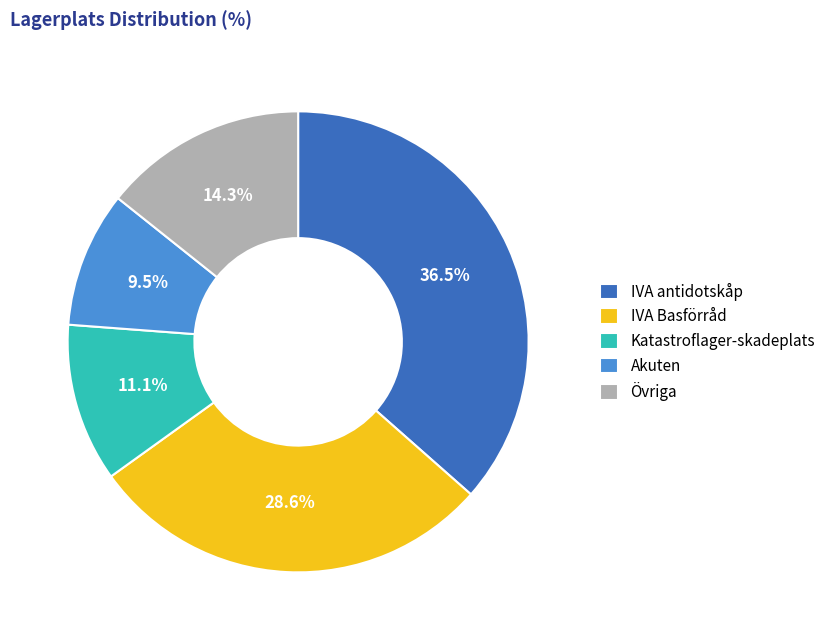

Which has a higher value, Akuten or Övriga?

Övriga